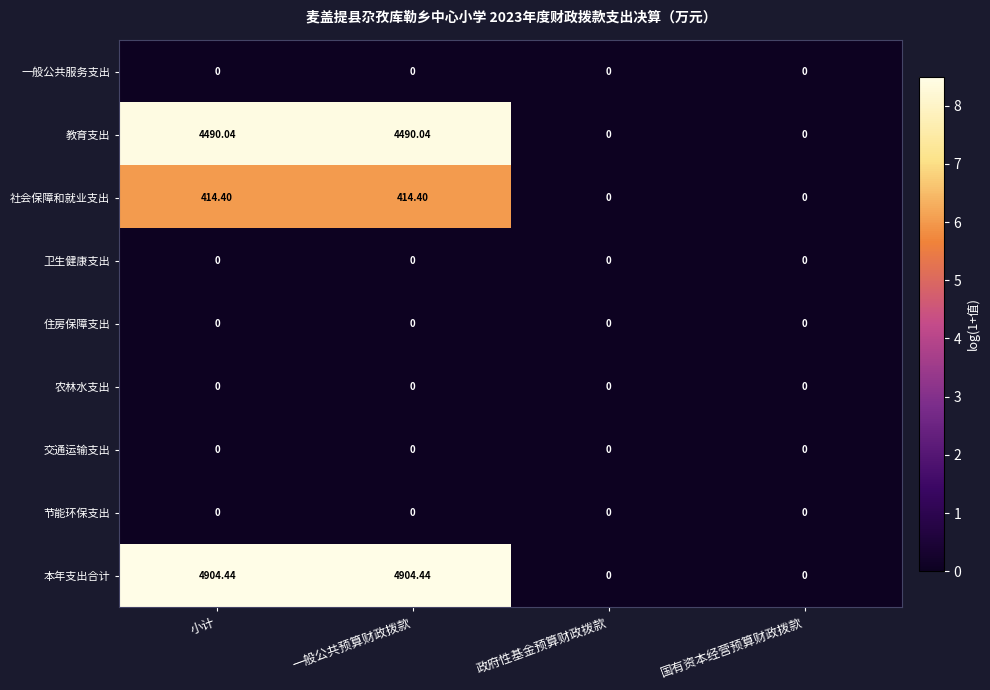

Which series has the largest total across all categories?

本年支出合计